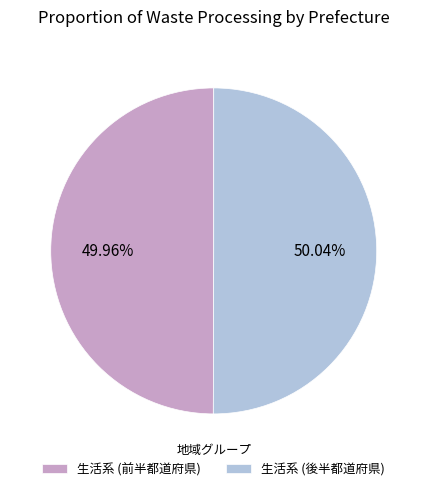

Combined, do 生活系 (後半都道府県) and 生活系 (前半都道府県) account for over 50%?

Yes